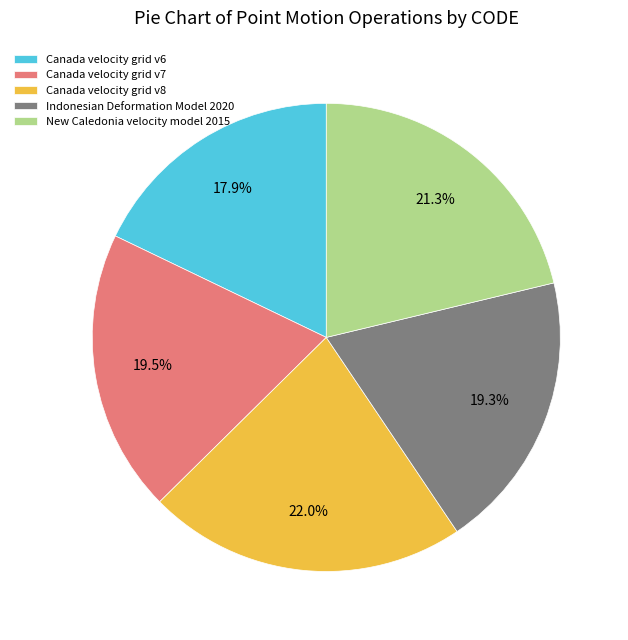

Between Canada velocity grid v6 and Canada velocity grid v8, which is larger?

Canada velocity grid v8